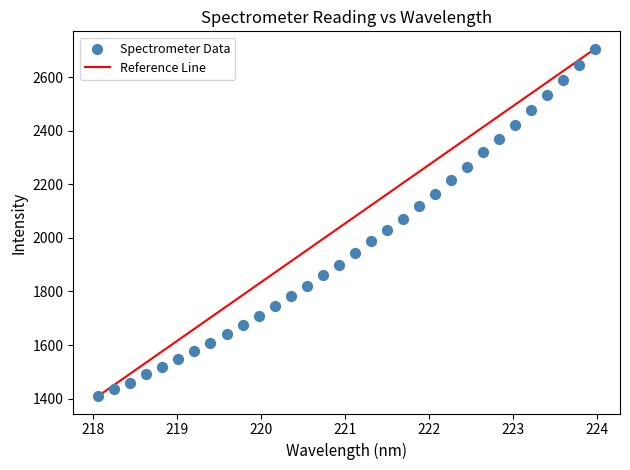

What is the range of Y values (max minus min)?

1296.8